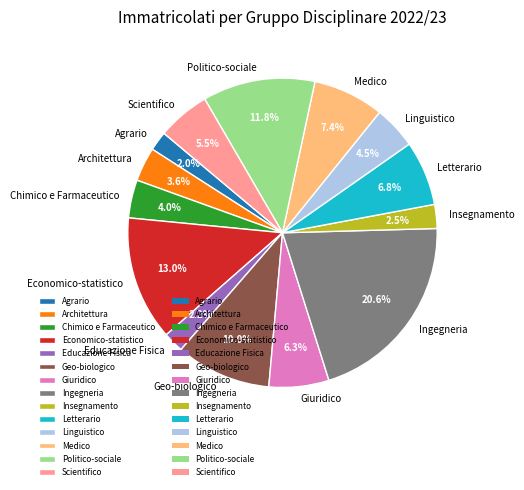

What is the ratio of the value at Giuridico to the value at Ingegneria?

0.3